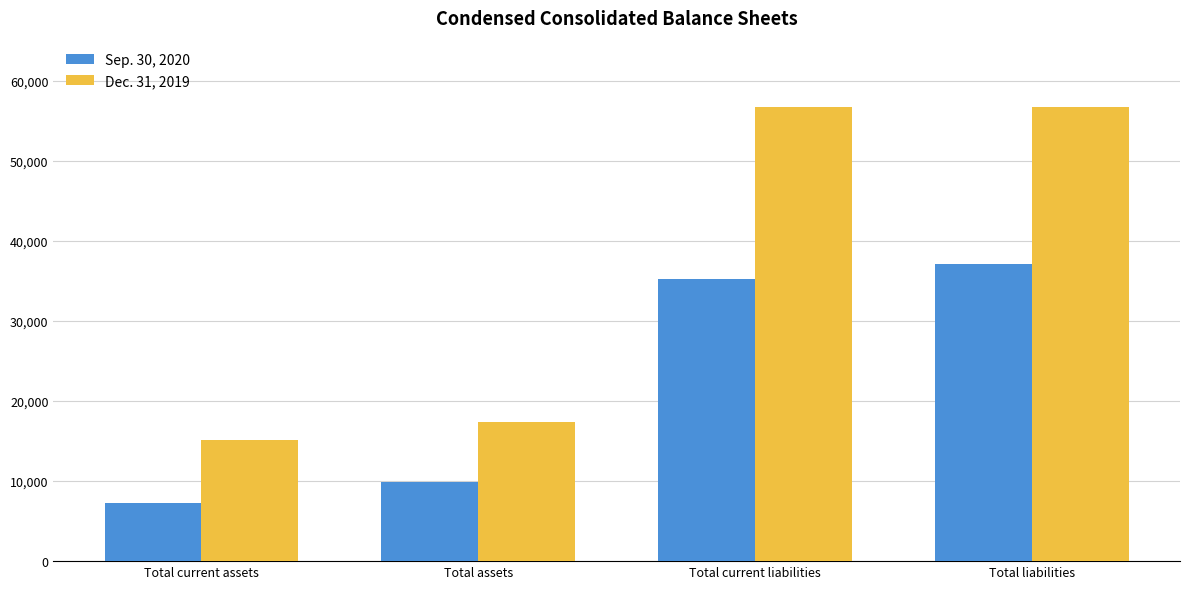

What is the total value across all series at Total current assets?

22469